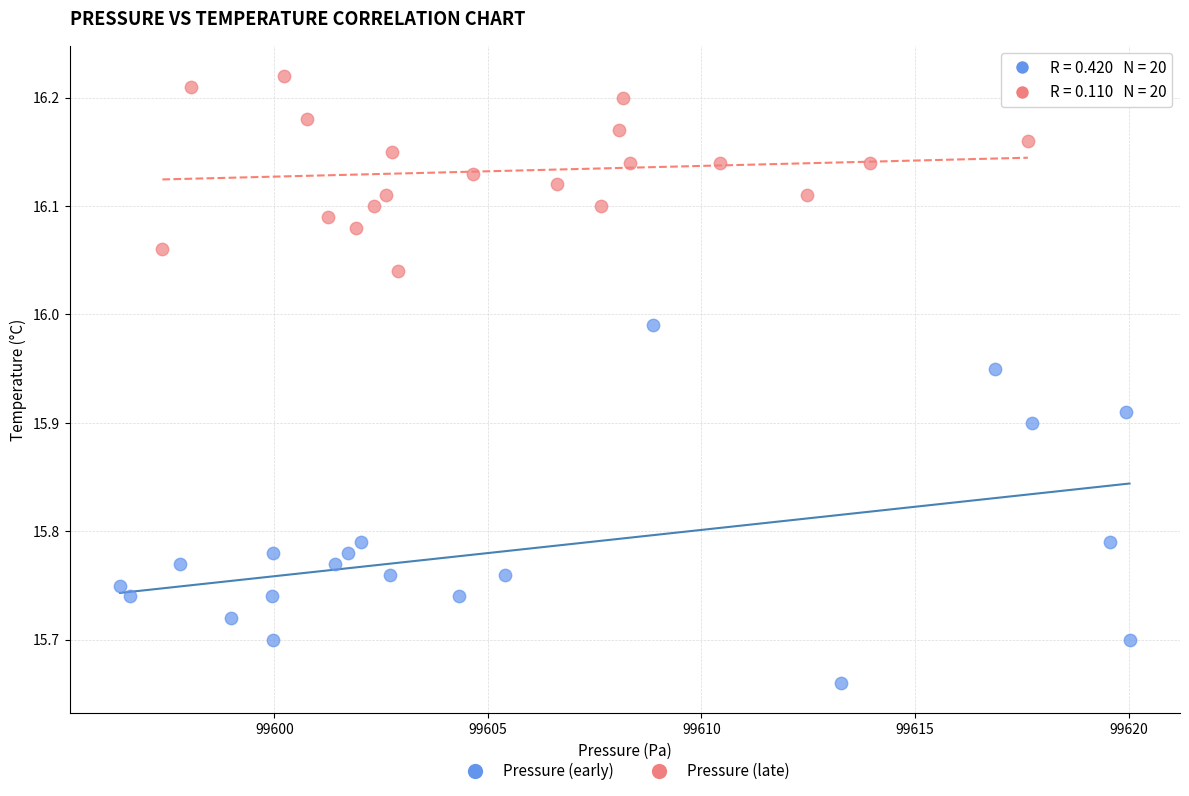

Which series has the widest spread of Y values?

Pressure (early)